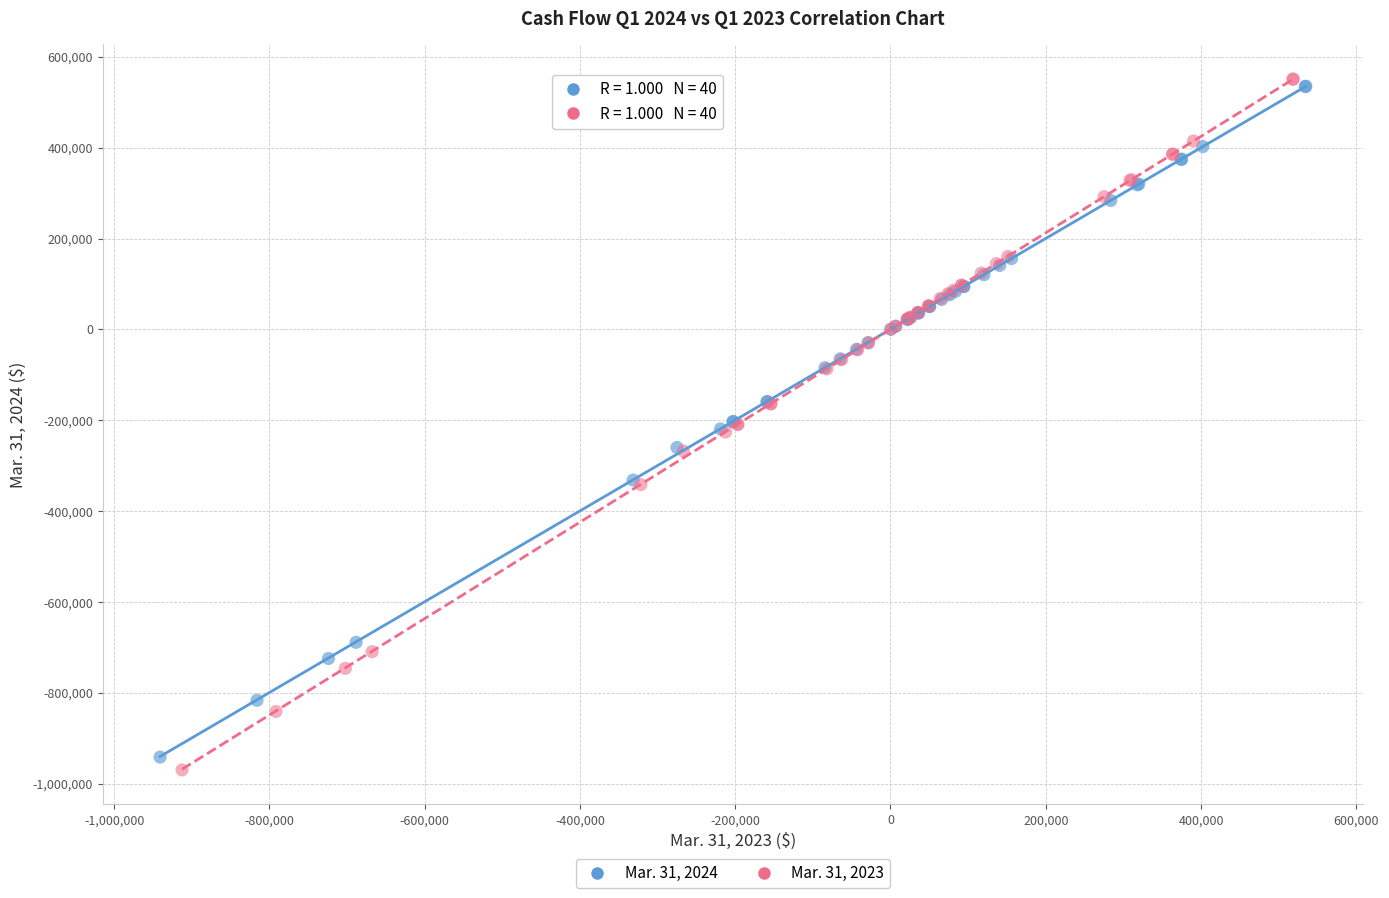

What are all the series names shown in the legend?

Mar. 31, 2024, Mar. 31, 2023